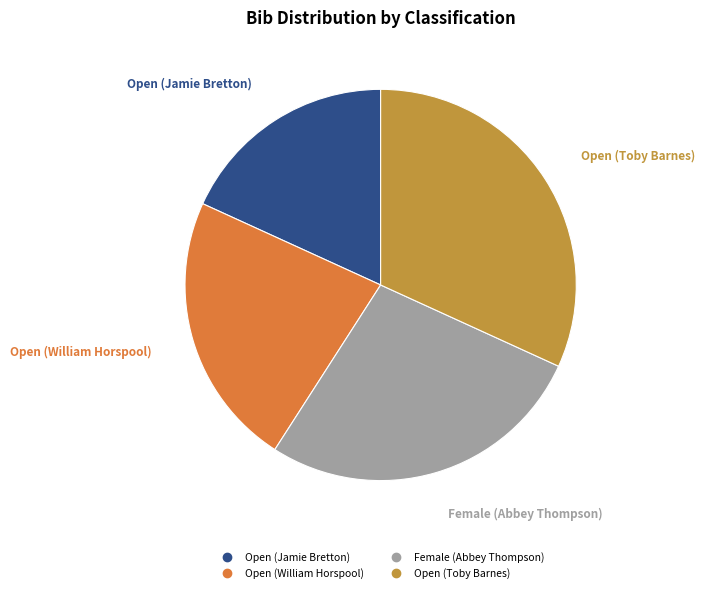

How many slices are in this pie chart?

4